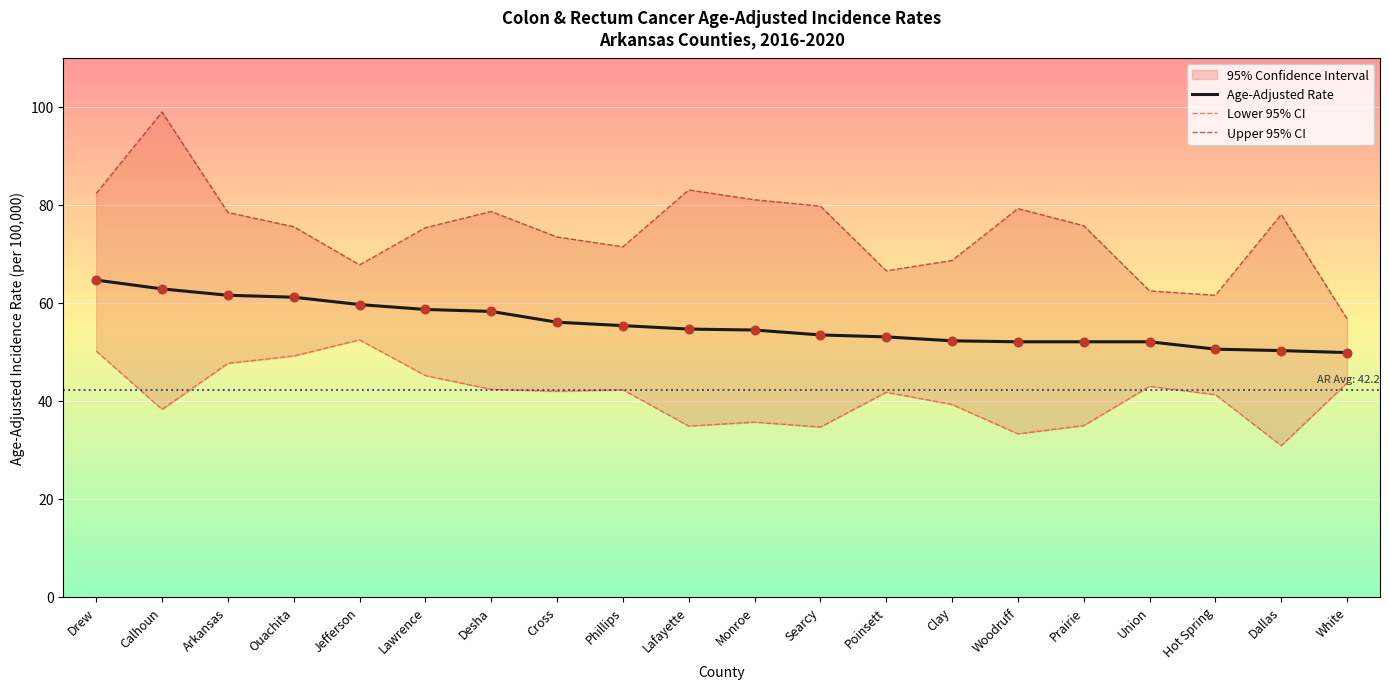

What is the total value across all series at Monroe?

171.0